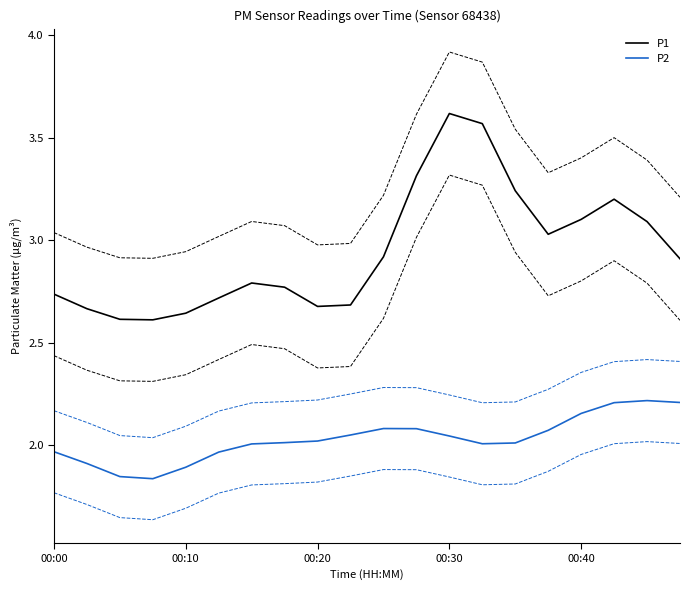

What is the sum of the P1 values at 00:00 and 14?

6.0